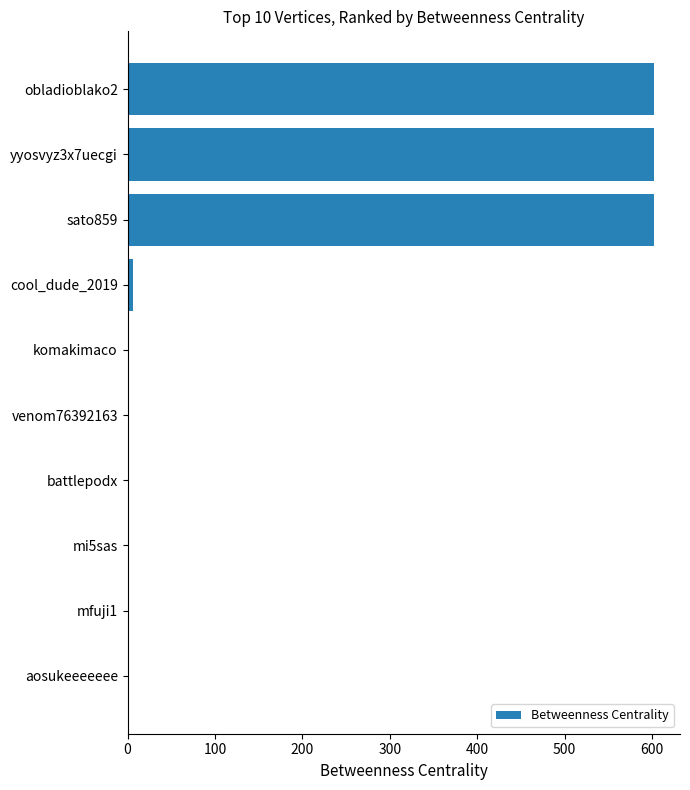

Does the chart contain stacked bars?

No